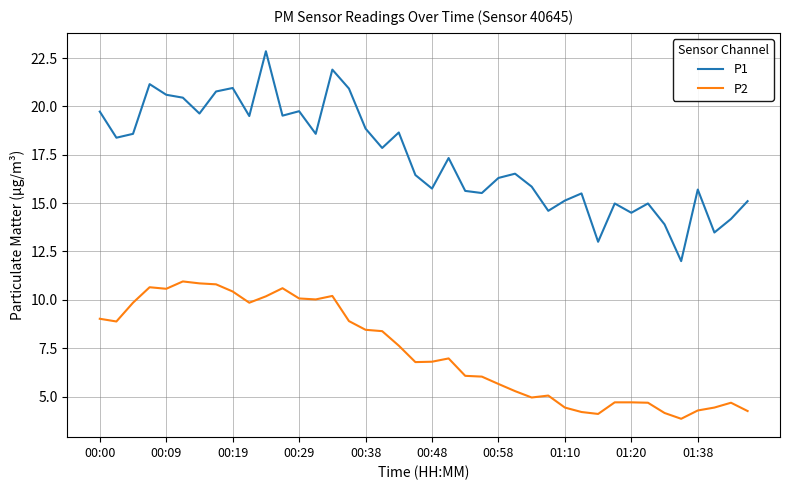

True or false: P2 and P1 intersect in this chart.

False